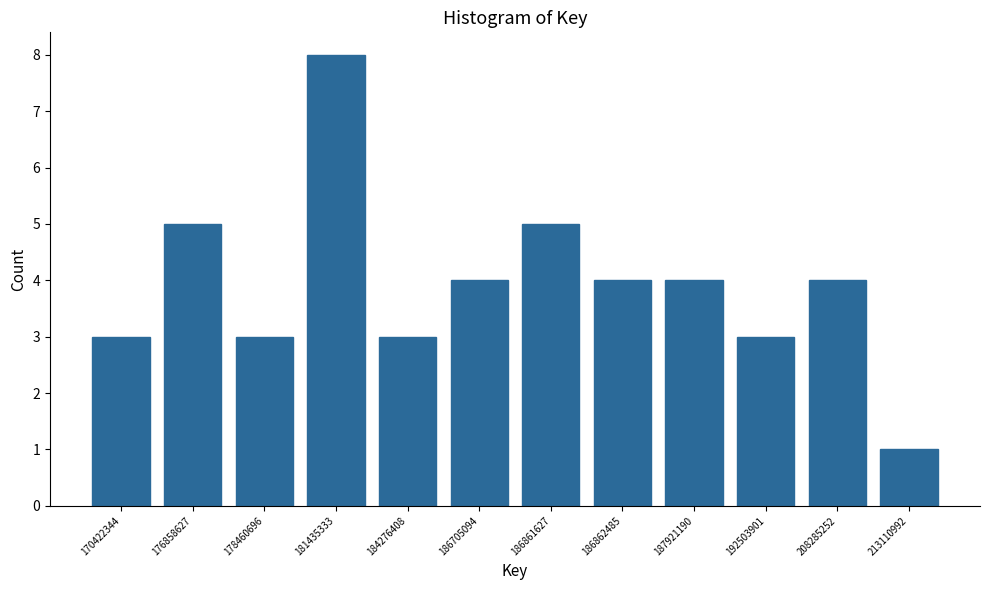

Reading left to right, what are all the values shown in this chart?

3	5	3	8	3	4	5	4	4	3	4	1